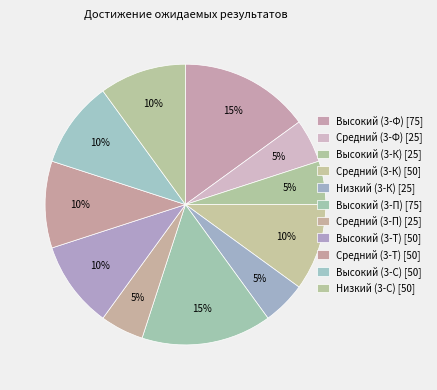

How many slices are in this pie chart?

11